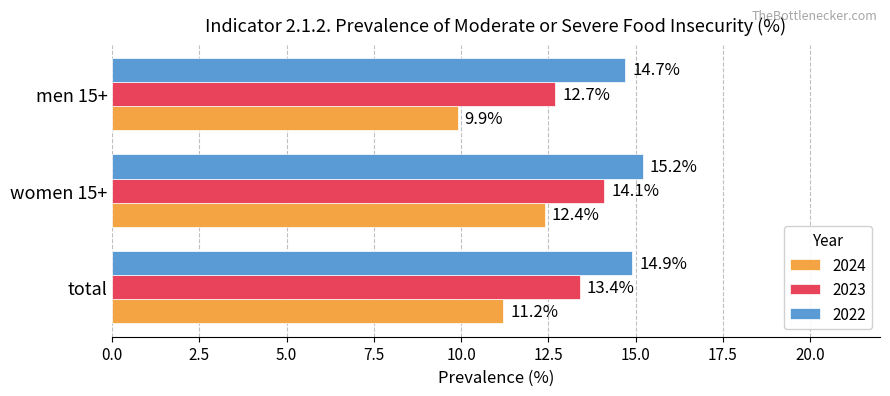

What is the difference between the highest and lowest values at men 15+?

4.8